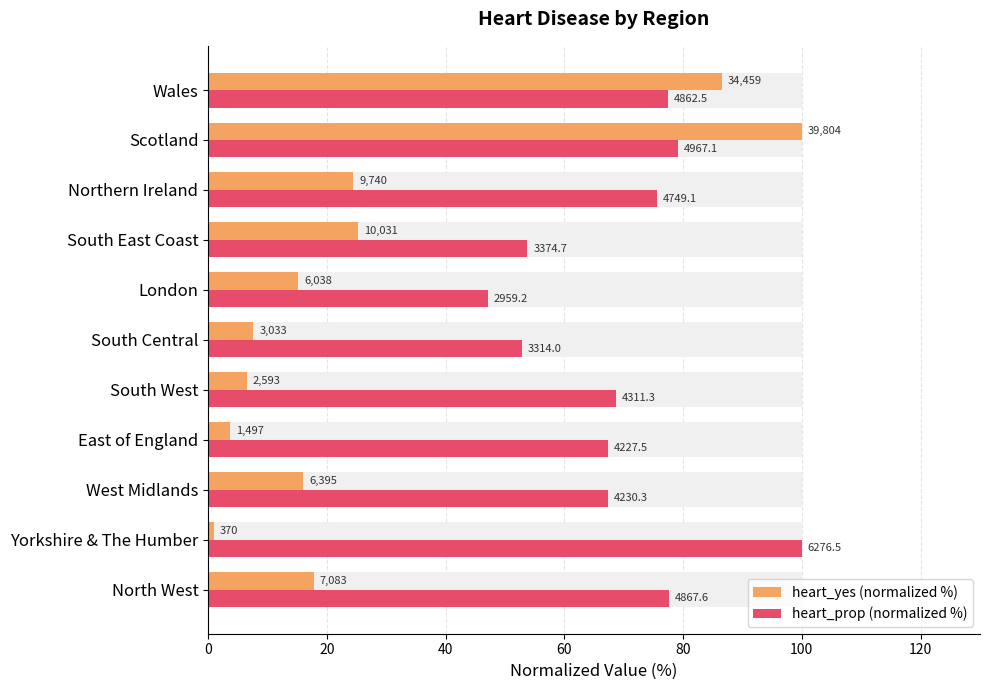

Rank the series at 80 from lowest to highest value.

heart_yes (normalized %), heart_prop (normalized %)